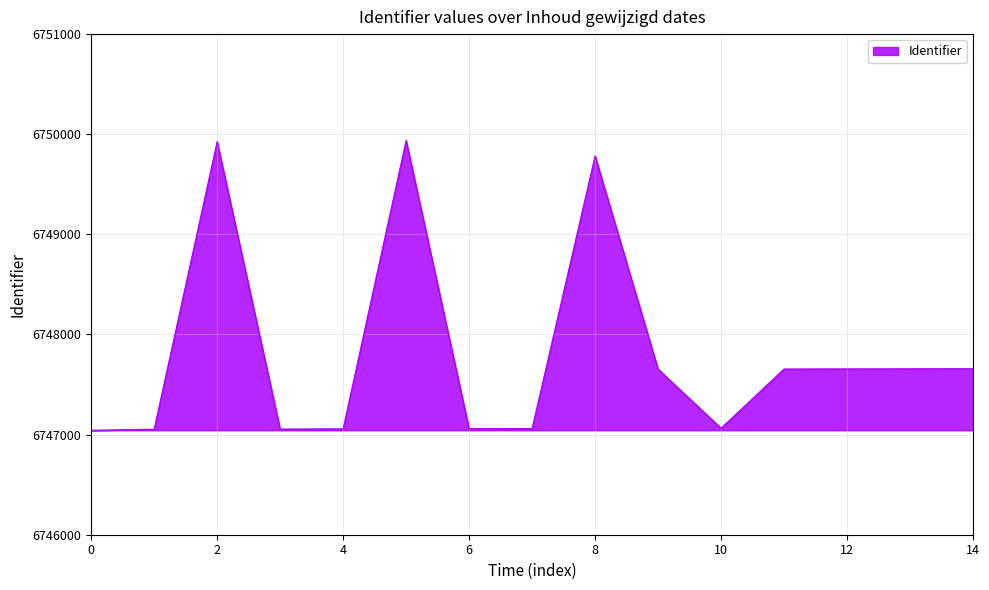

How many series are shown in this chart?

1